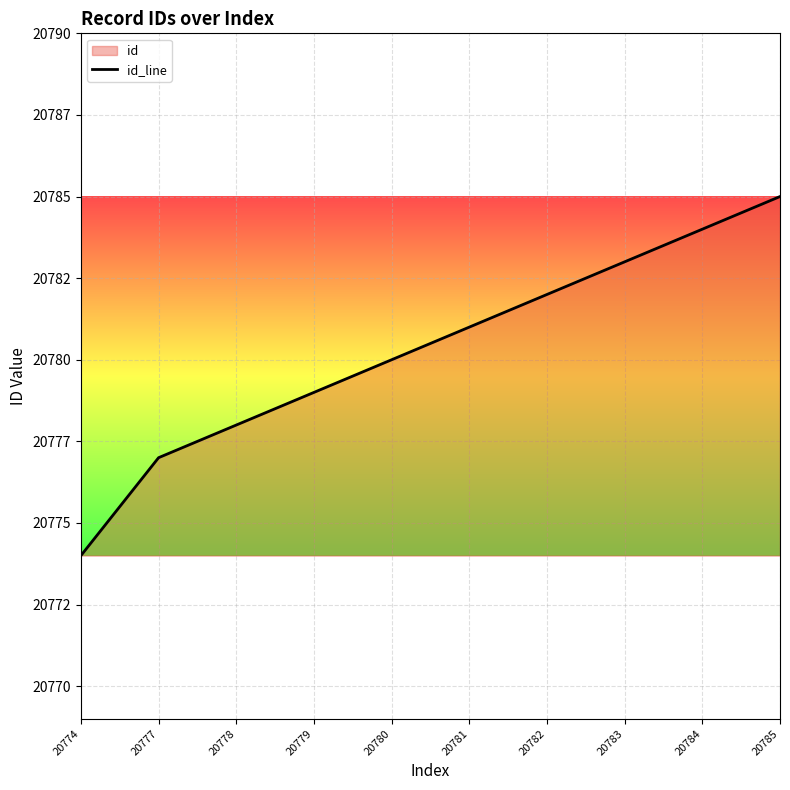

Reading left to right, transcribe all the data shown in this chart.

20774=20774	20777=20777	20778=20778	20779=20779	20780=20780	20781=20781	20782=20782	20783=20783	20784=20784	20785=20785